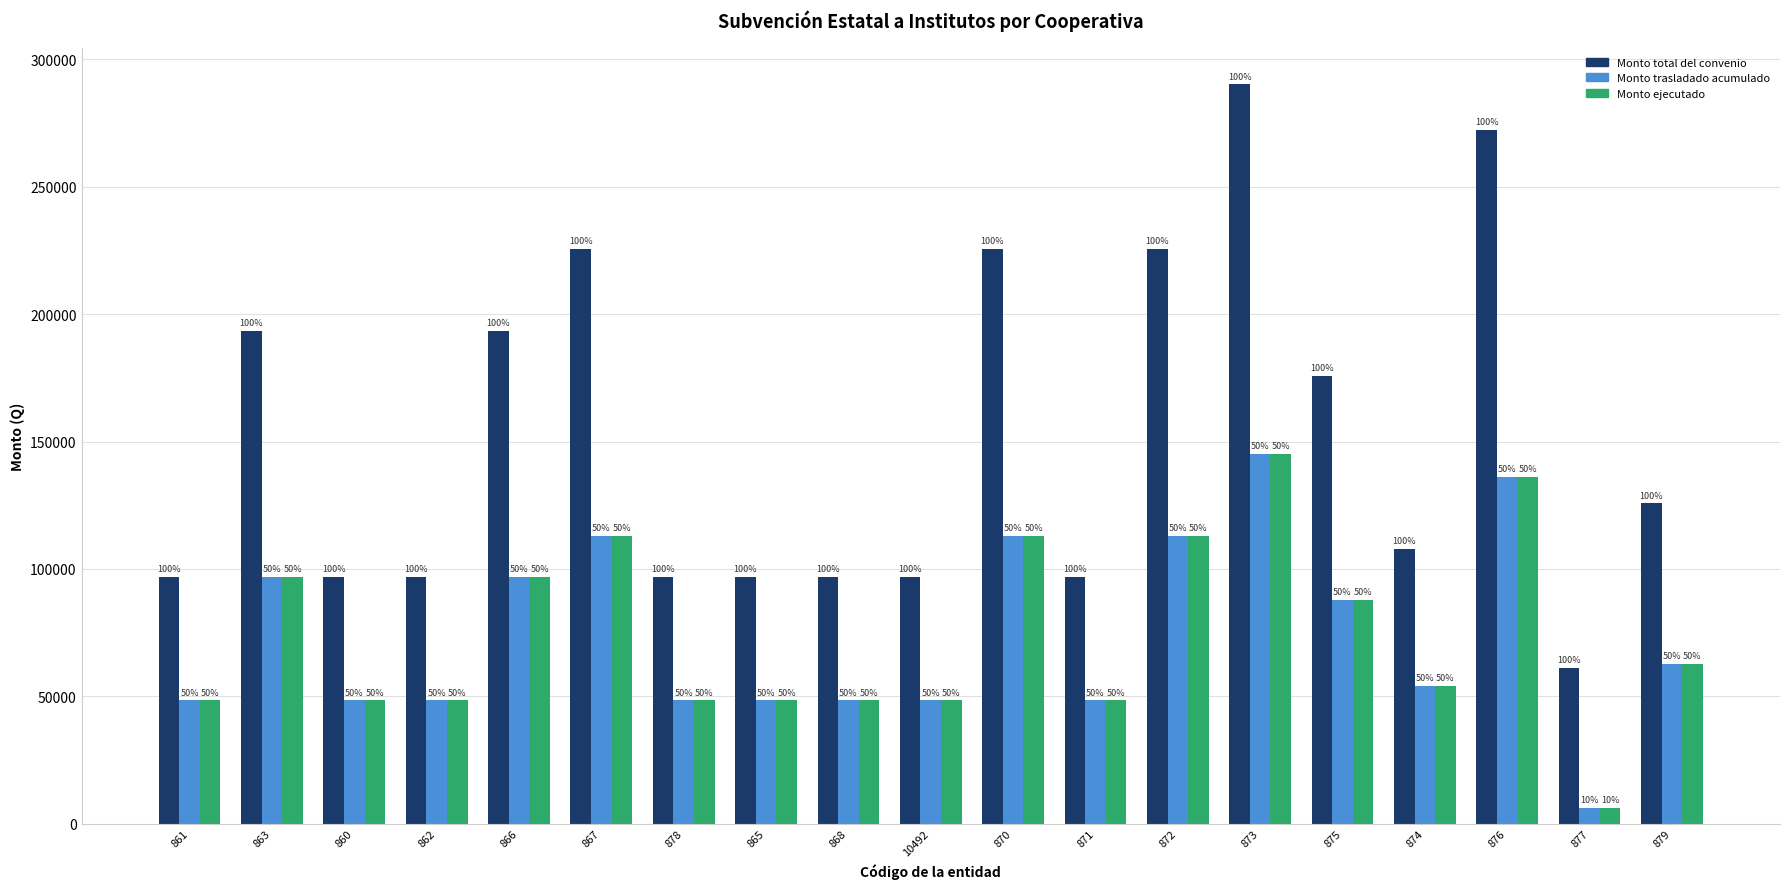

What is the sum of all Monto total del convenio values?

2871245.0